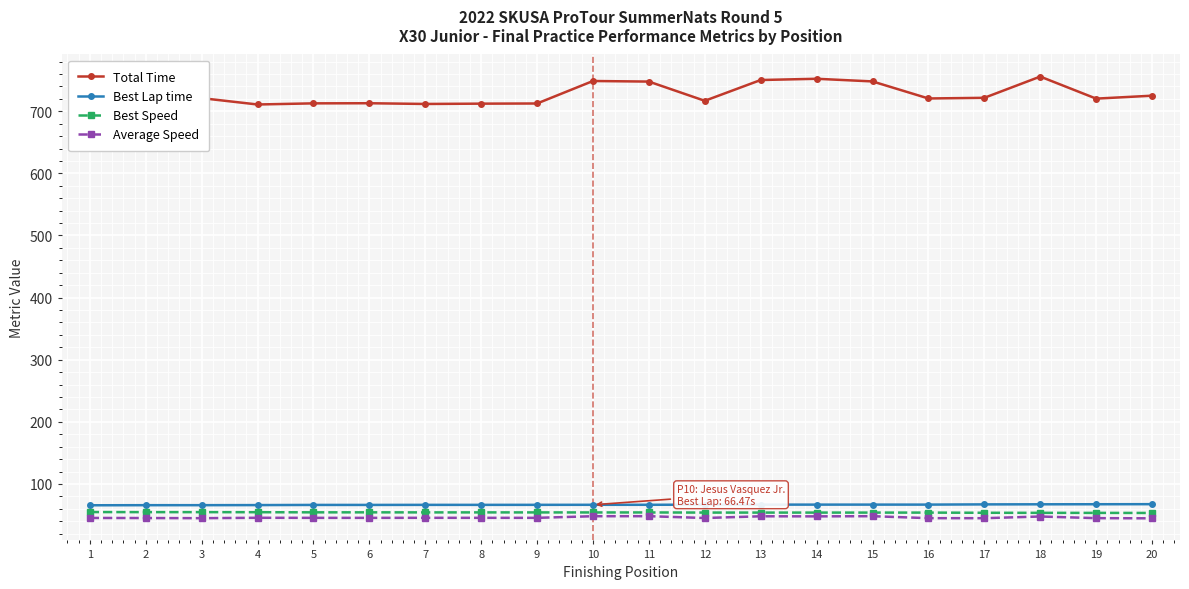

Is the value of Average Speed at 4 greater than the value of Total Time at 20?

No